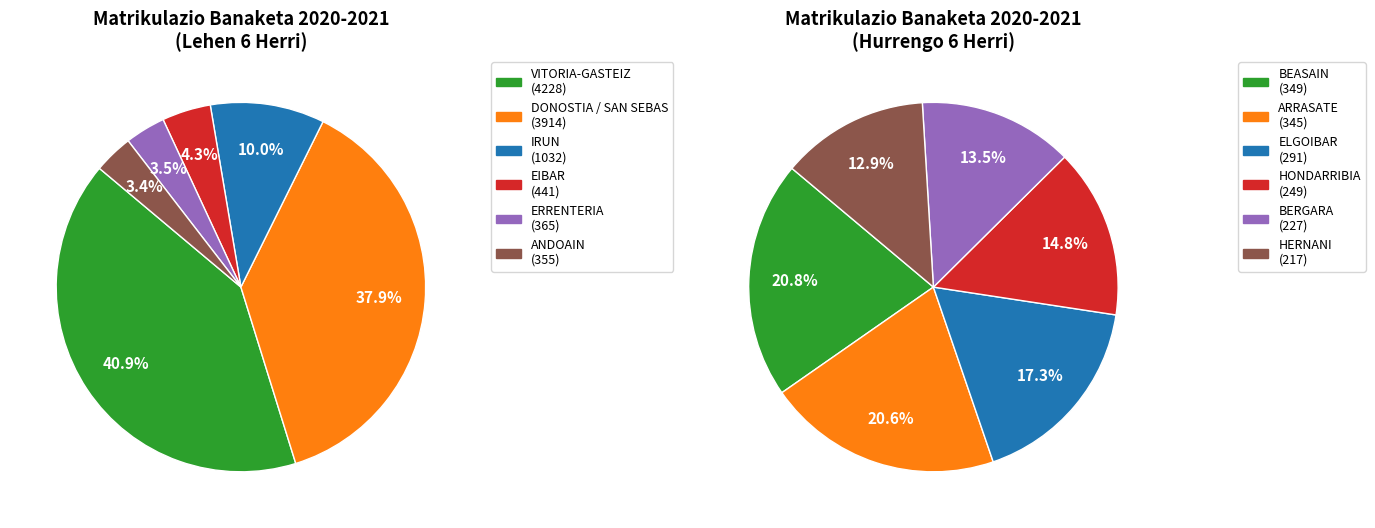

What is the ratio of the value at BERGARA to the value at ARRASATE/MONDRAGÓN?

0.7